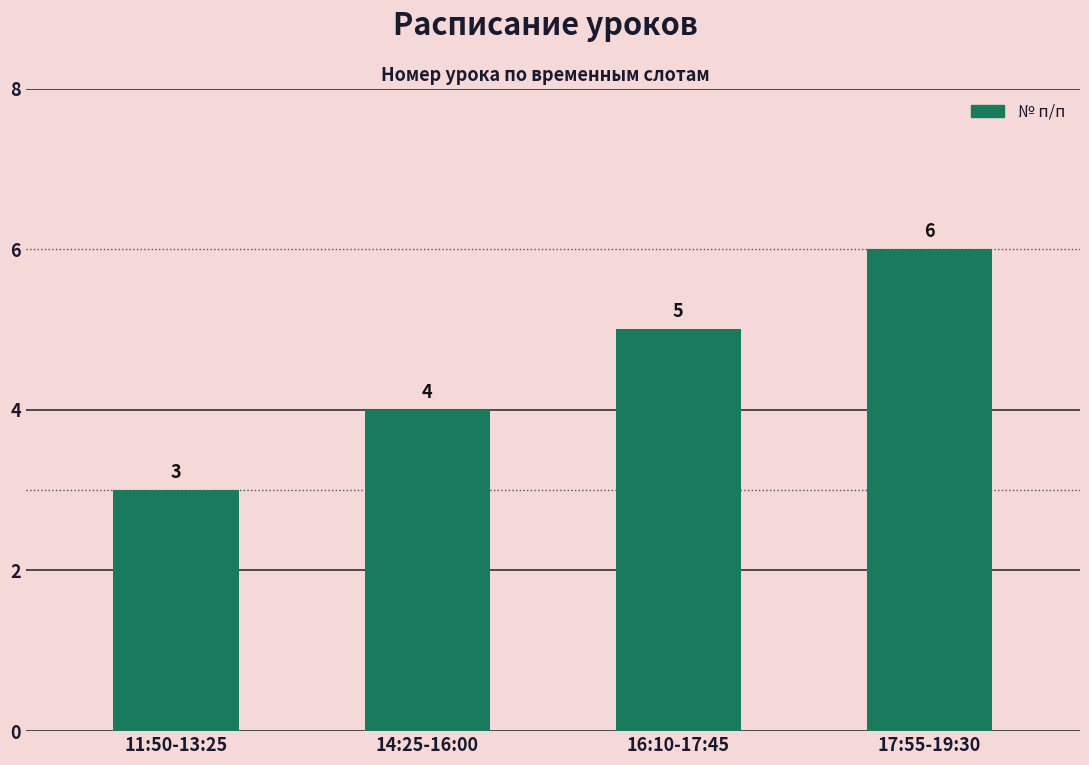

Reading left to right, what are all the values shown in this chart?

11:50-13:25=3	14:25-16:00=4	16:10-17:45=5	17:55-19:30=6